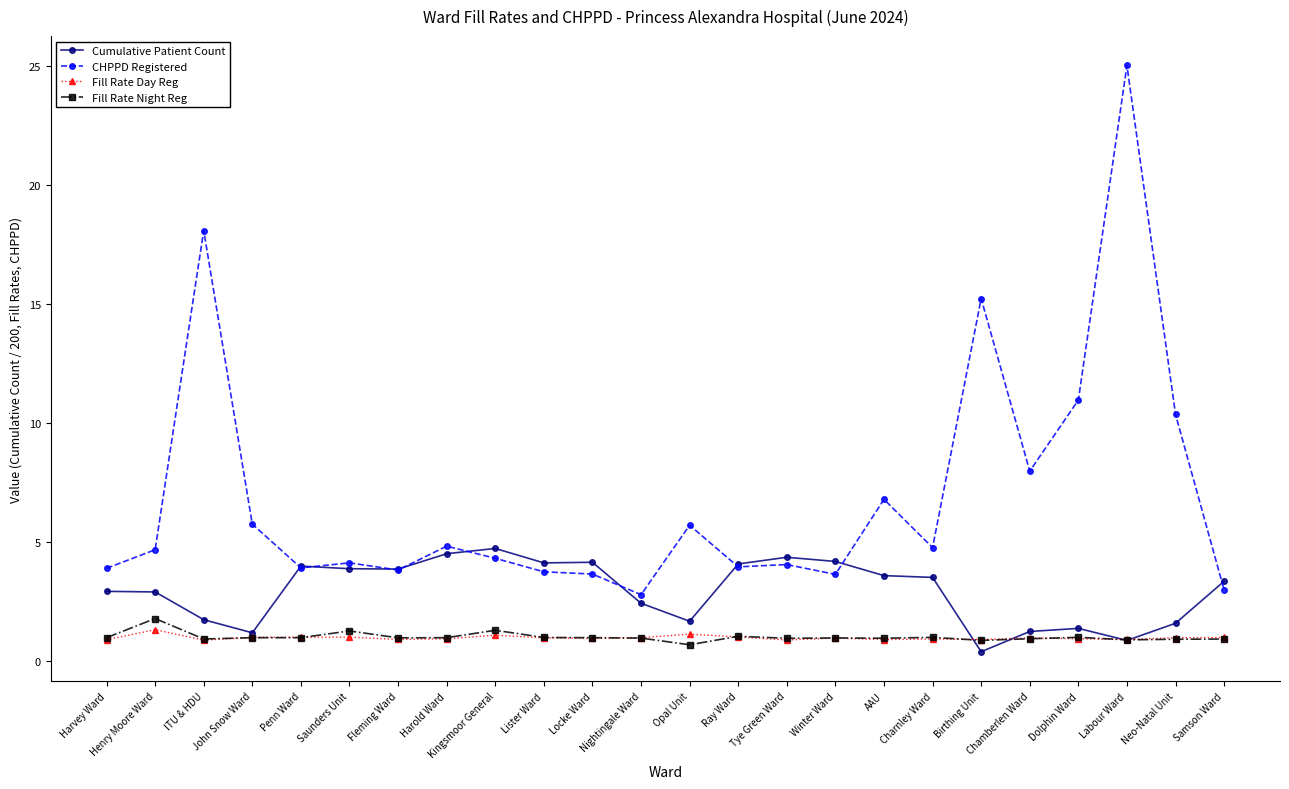

What is the value of the Fill Rate Day Reg point at the 15th from the left?

0.9